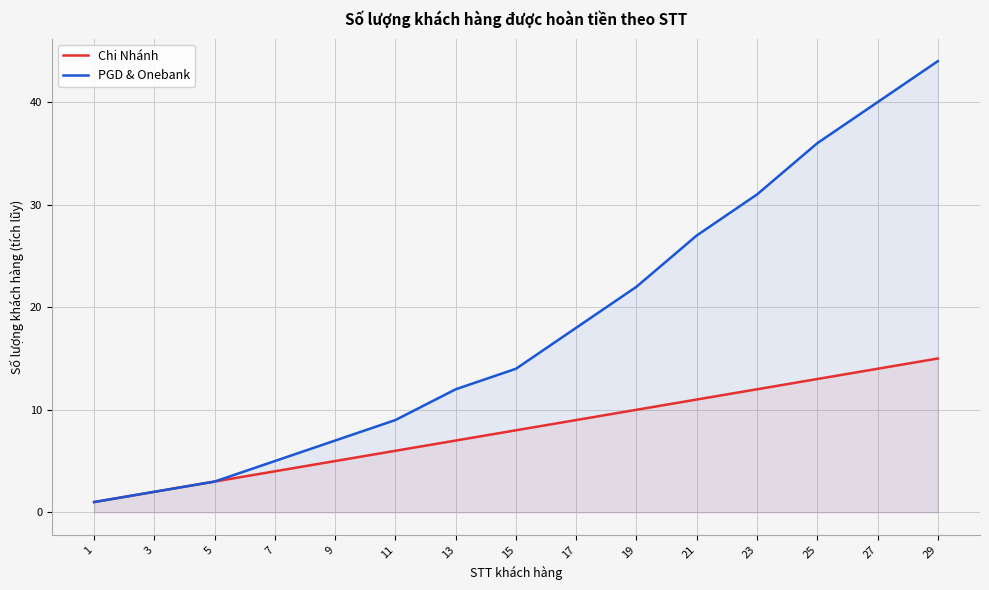

What are all the series names shown in the legend?

Chi Nhánh, PGD & Onebank